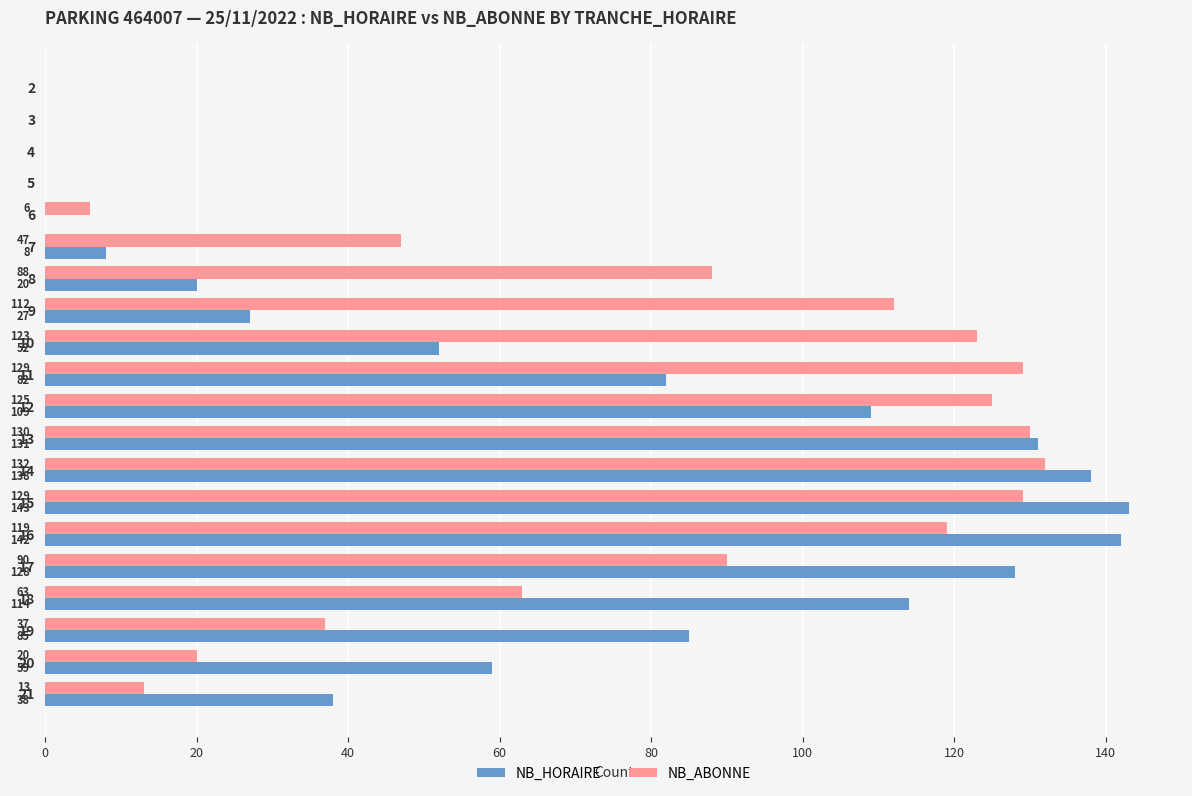

At which category does the chart reach its peak across all series?

15